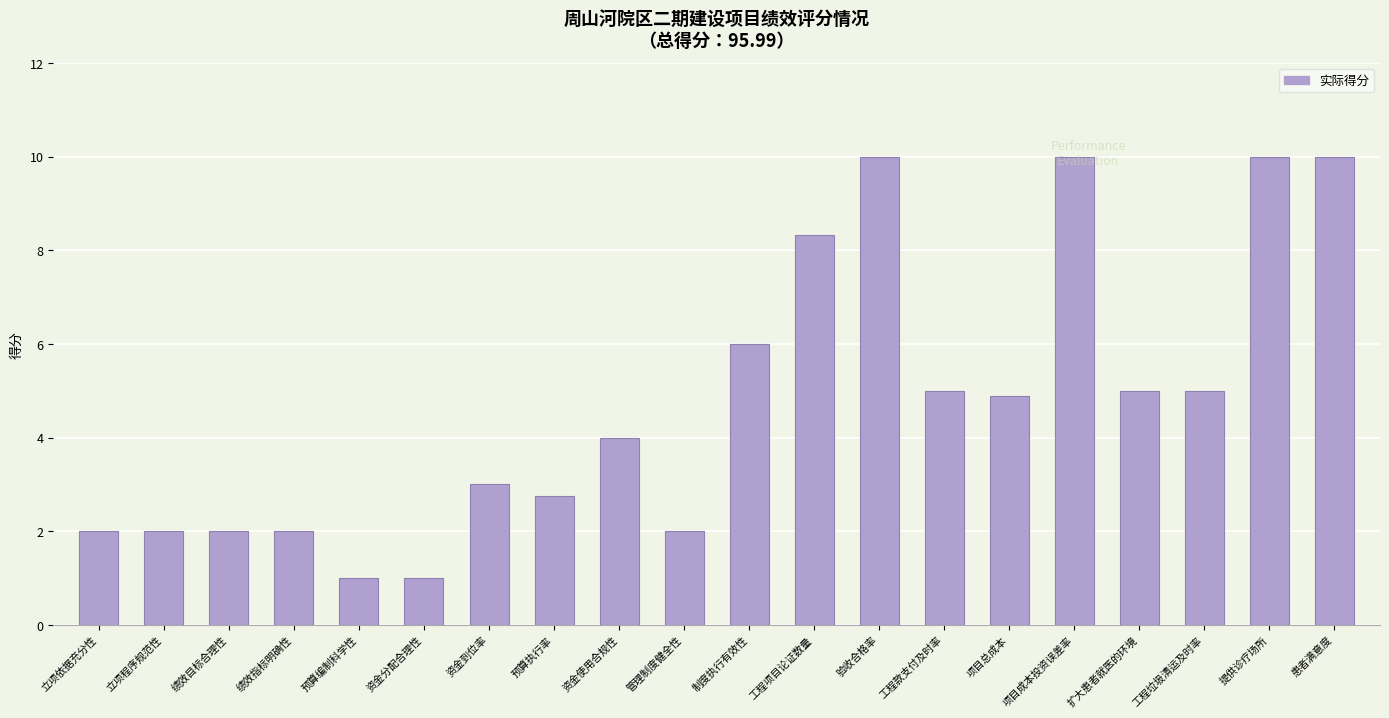

What is the change in value from 预算执行率 to 资金使用合规性?

+1.2